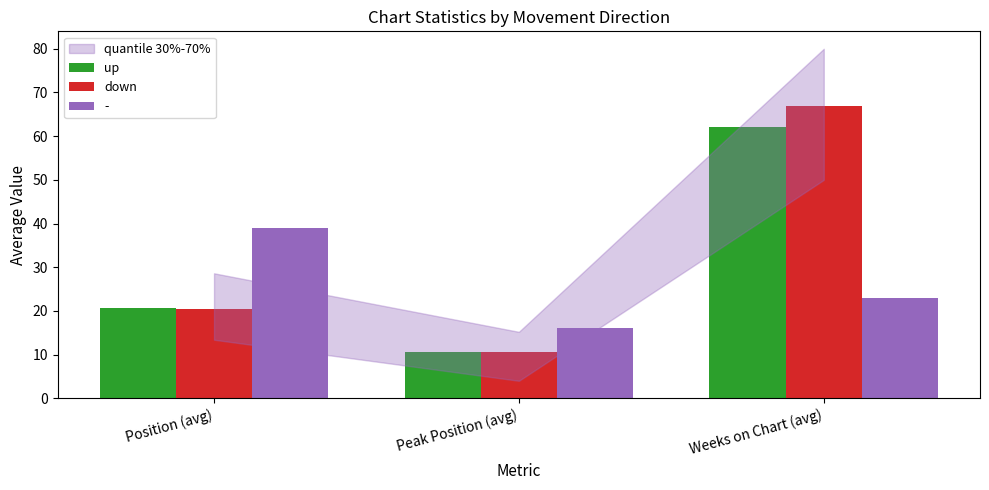

Are the bars grouped side by side (vs. stacked)?

Yes